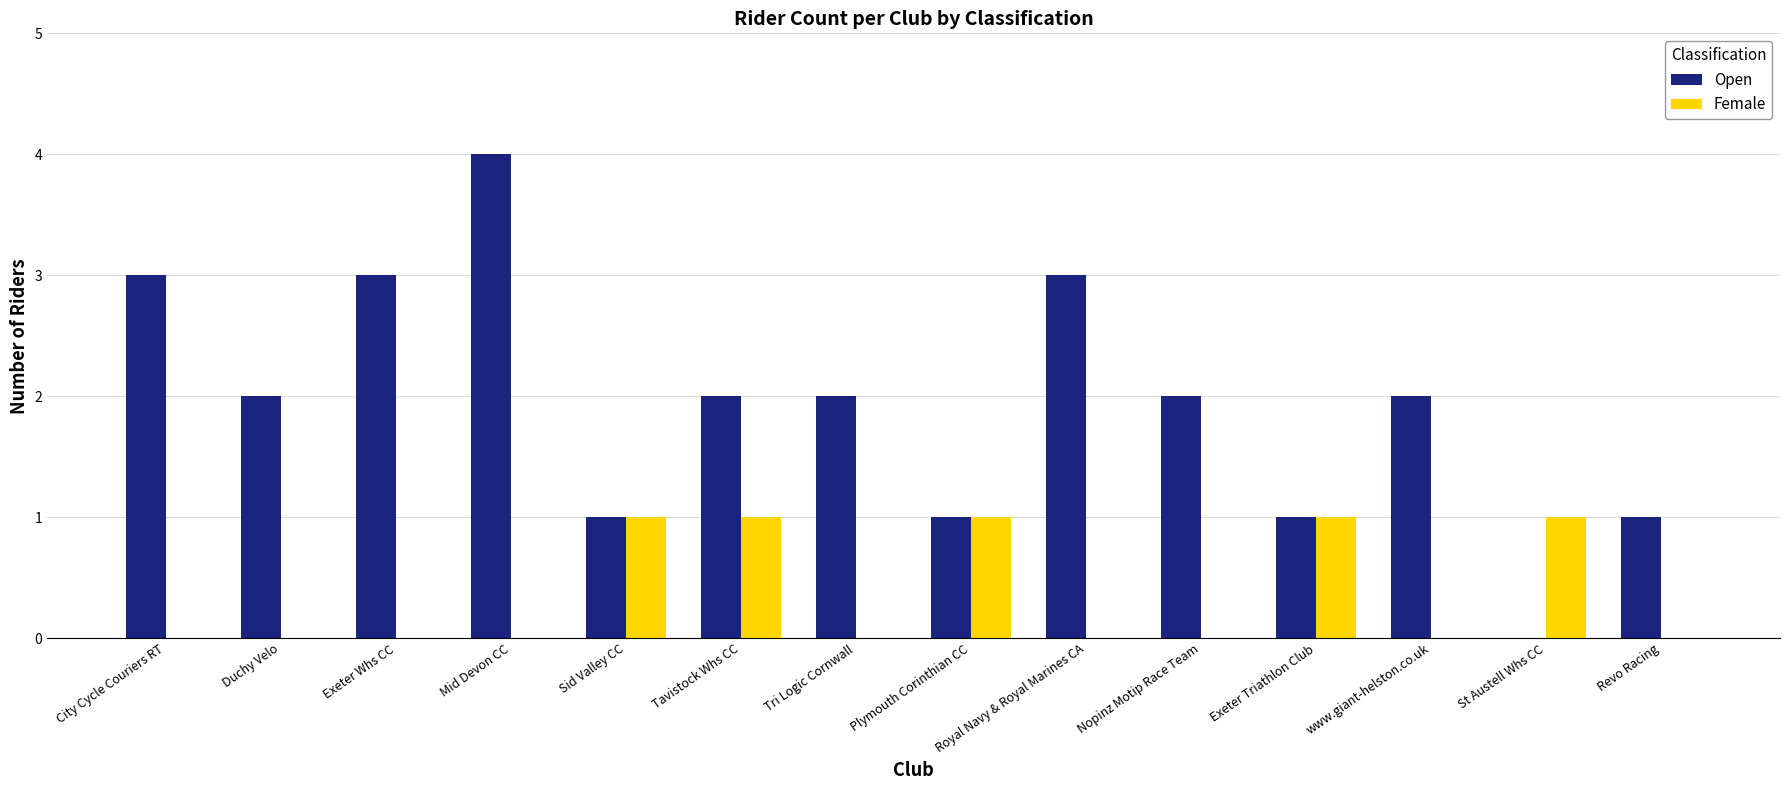

What is the total value across all series at City Cycle Couriers RT?

3